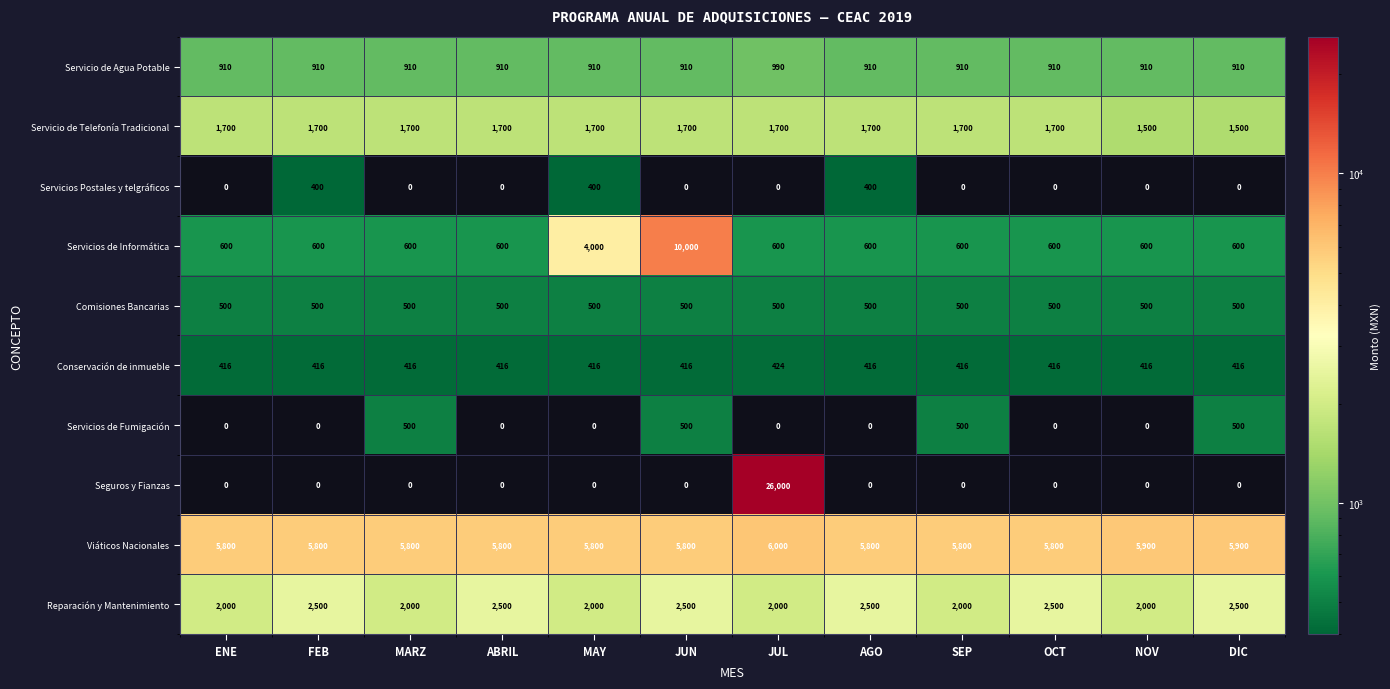

Between FEB and OCT, which series saw the biggest shift?

Servicios Postales y telgráficos